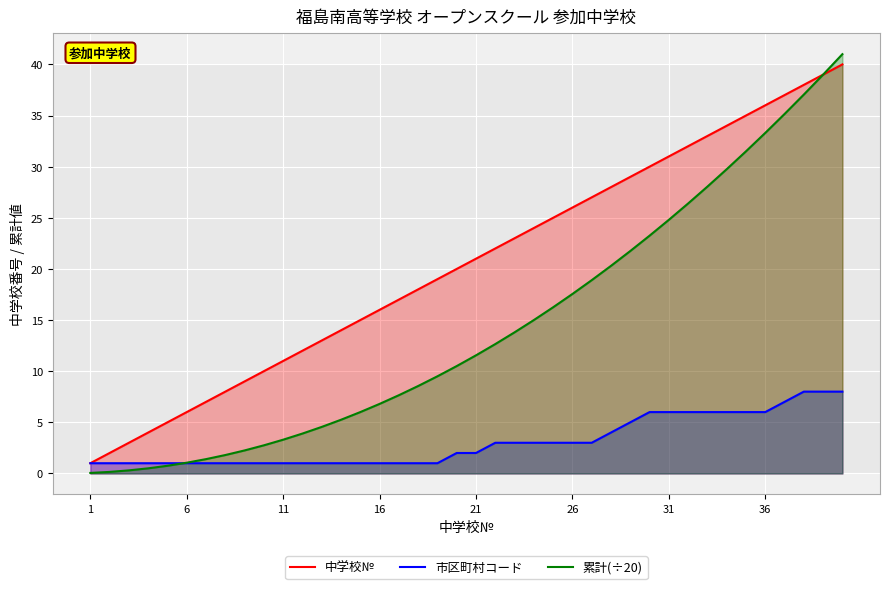

Reading right to left, transcribe all the data shown in this chart.

中学校№: 40.0	39.0	38.0	37.0	36.0	35.0	34.0	33.0	32.0	31.0	30.0	29.0	28.0	27.0	26.0	25.0	24.0	23.0	22.0	21.0	20.0	19.0	18.0	17.0	16.0	15.0	14.0	13.0	12.0	11.0	10.0	9.0	8.0	7.0	6.0	5.0	4.0	3.0	2.0	1.0
市区町村コード: 8.0	8.0	8.0	7.0	6.0	6.0	6.0	6.0	6.0	6.0	6.0	5.0	4.0	3.0	3.0	3.0	3.0	3.0	3.0	2.0	2.0	1.0	1.0	1.0	1.0	1.0	1.0	1.0	1.0	1.0	1.0	1.0	1.0	1.0	1.0	1.0	1.0	1.0	1.0	1.0
累計(÷20): 41.0	39.0	37.0	35.1	33.3	31.5	29.8	28.1	26.4	24.8	23.2	21.8	20.3	18.9	17.6	16.2	15.0	13.8	12.7	11.6	10.5	9.5	8.6	7.7	6.8	6.0	5.2	4.5	3.9	3.3	2.8	2.2	1.8	1.4	1.1	0.8	0.5	0.3	0.1	0.1